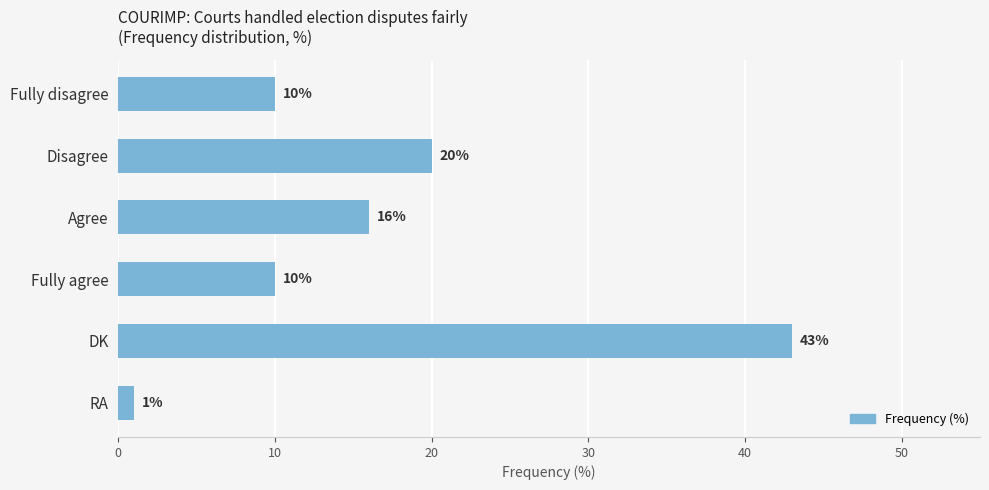

What is the label of the 2nd bar from the top?

Disagree